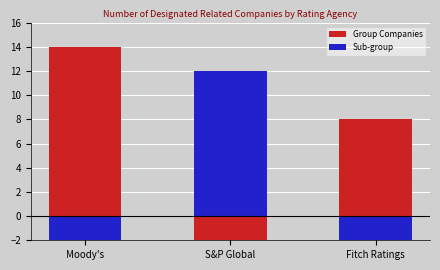

What is the average value of the Group Companies series?

11.3